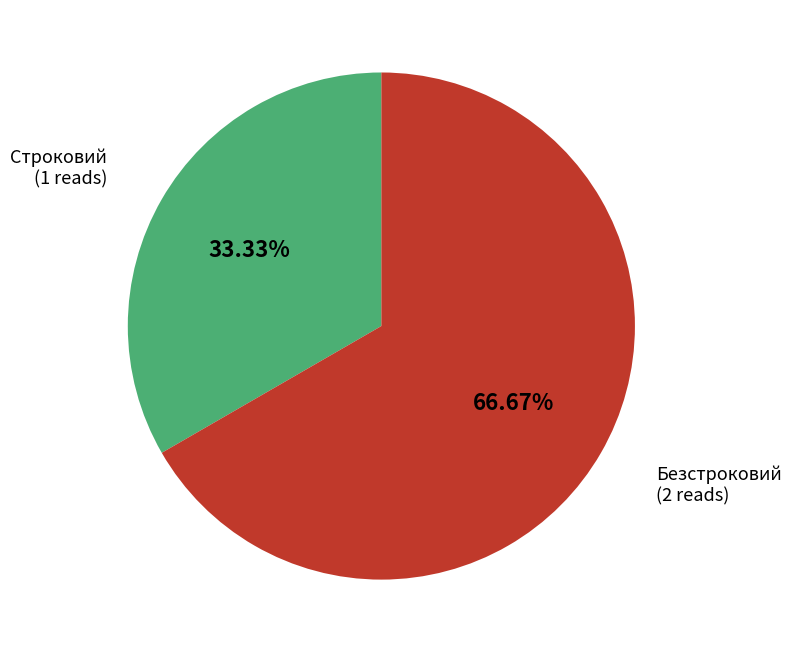

Is there a majority slice in this chart?

Yes